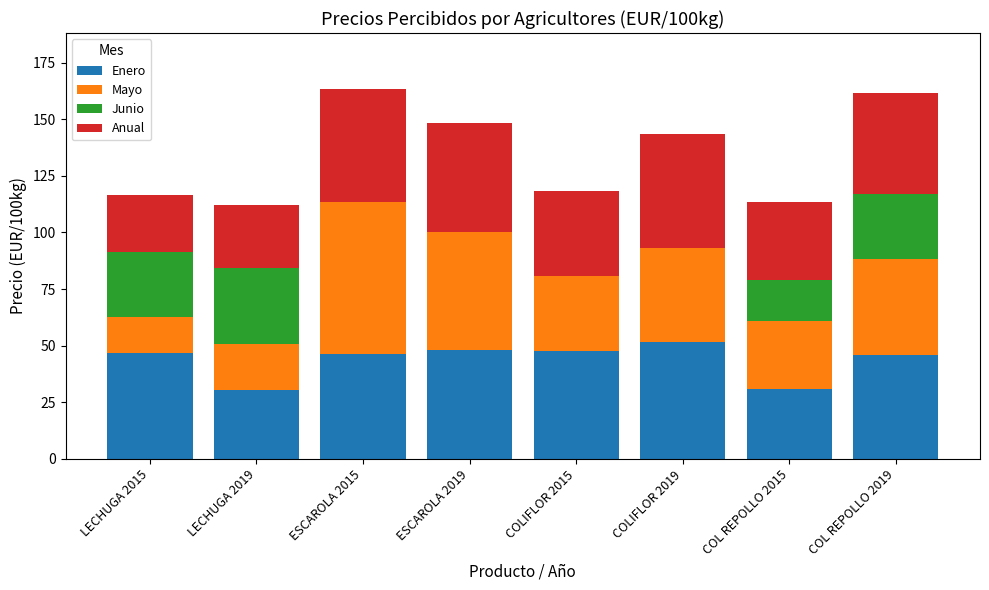

The Enero series shows 14.8 at COL REPOLLO 2015. True or false?

False